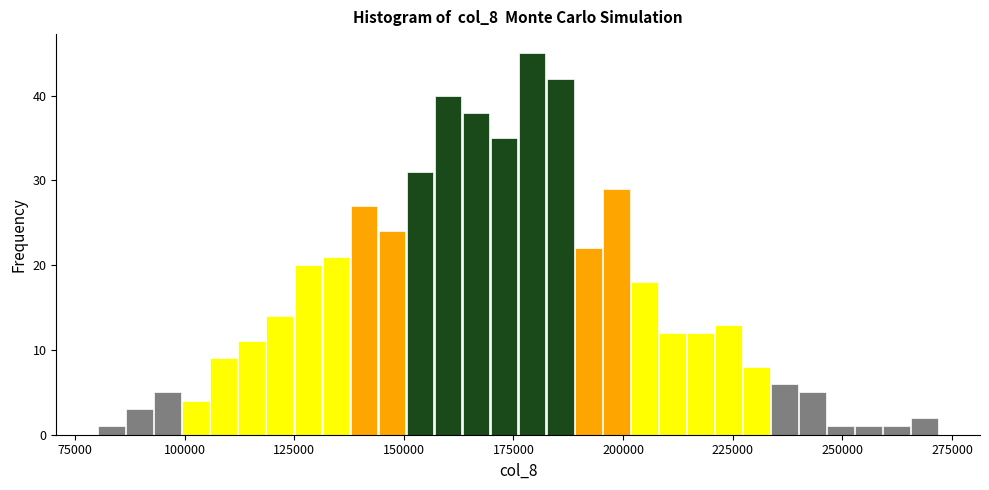

Read against the x-axis, roughly where is the centre of the tallest bar?

180000